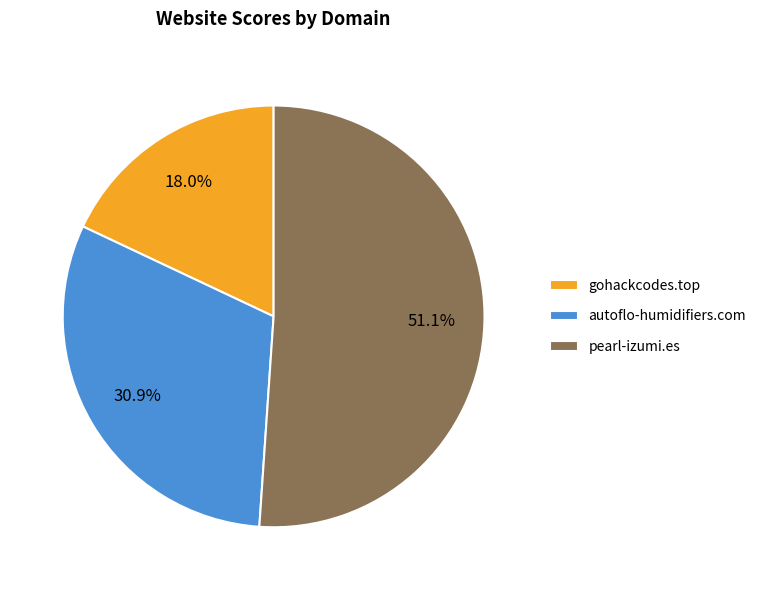

What is the smallest slice in the pie chart?

gohackcodes.top